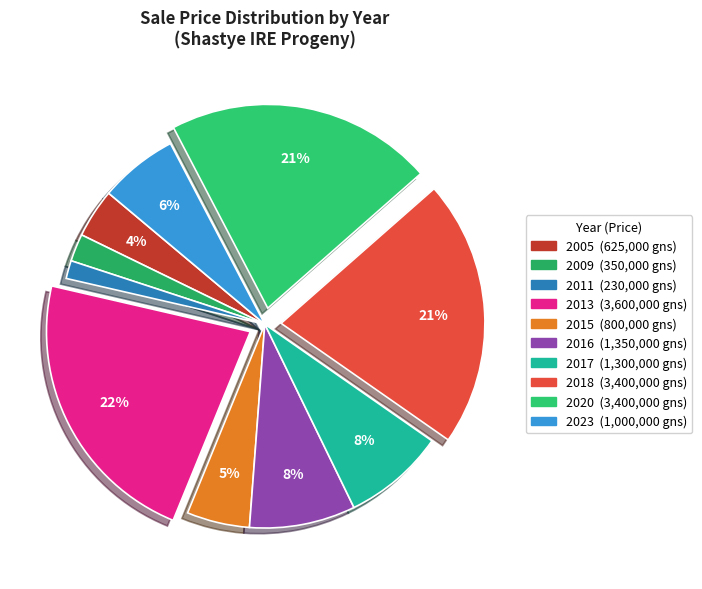

Which slice is the smallest?

2011